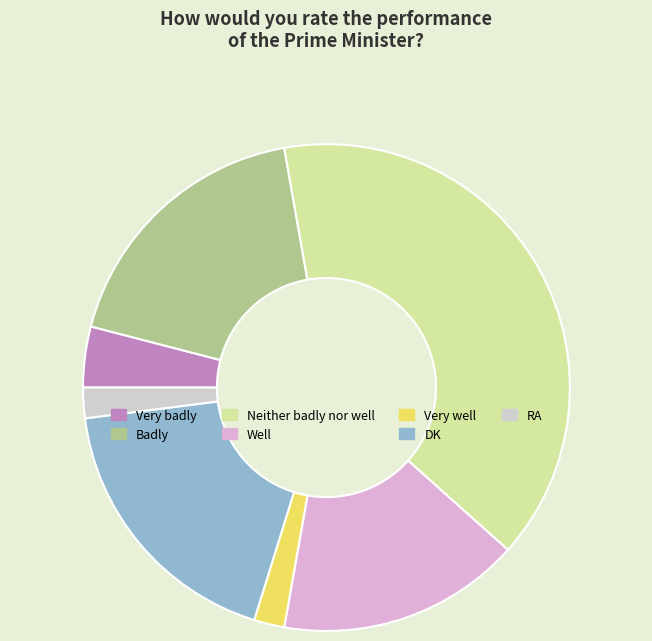

Which slice is the largest?

Neither badly nor well